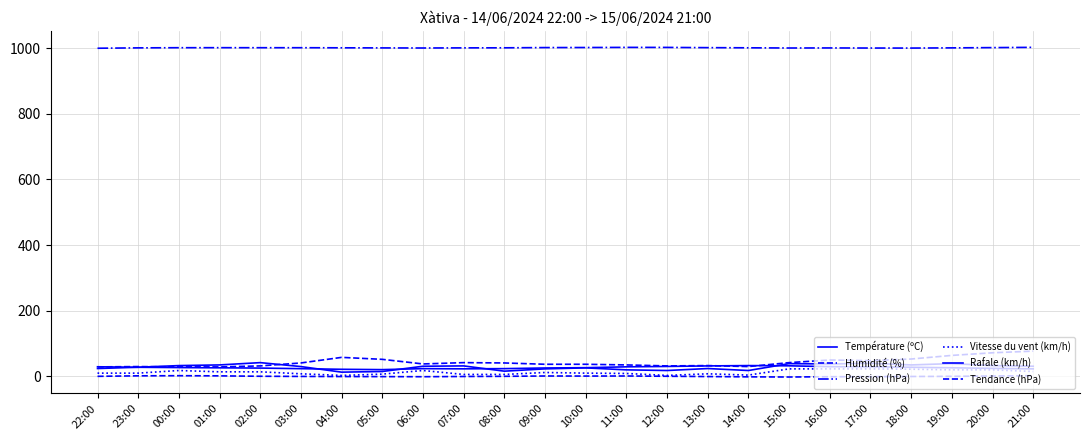

Does the chart display data point markers on the line(s)?

No